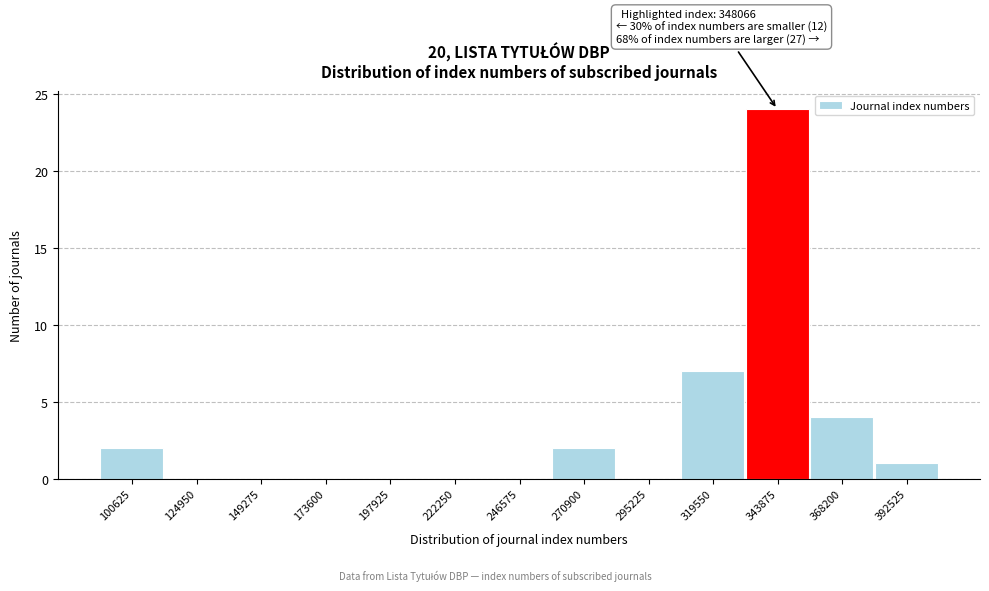

Reading left to right, extract all data points from this chart.

100625=2	124950=0	149275=0	173600=0	197925=0	222250=0	246575=0	270900=2	295225=0	319550=7	343875=24	368200=4	392525=1